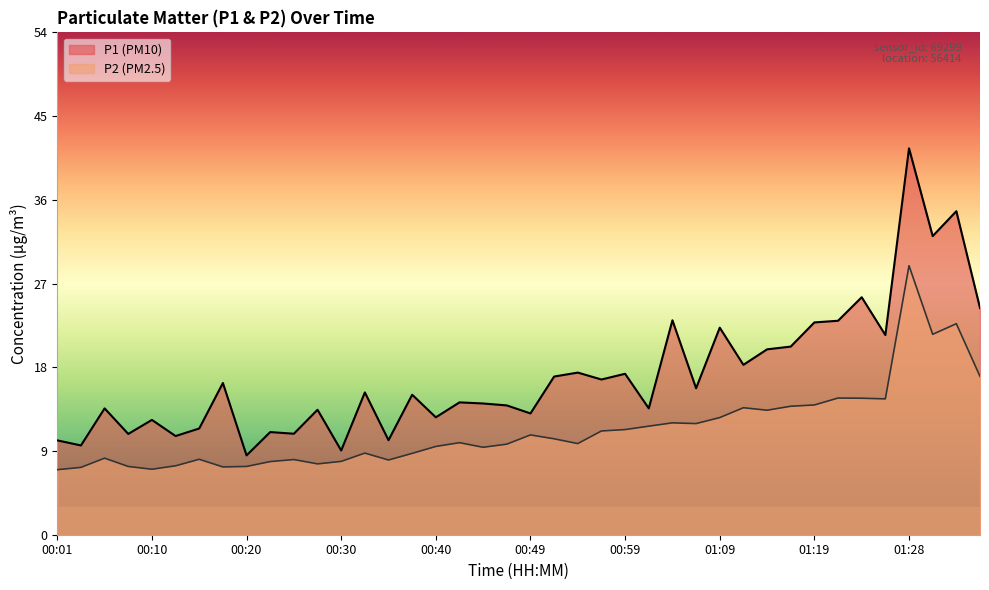

True or false: P1 has more than 1 points higher than both neighbors.

True